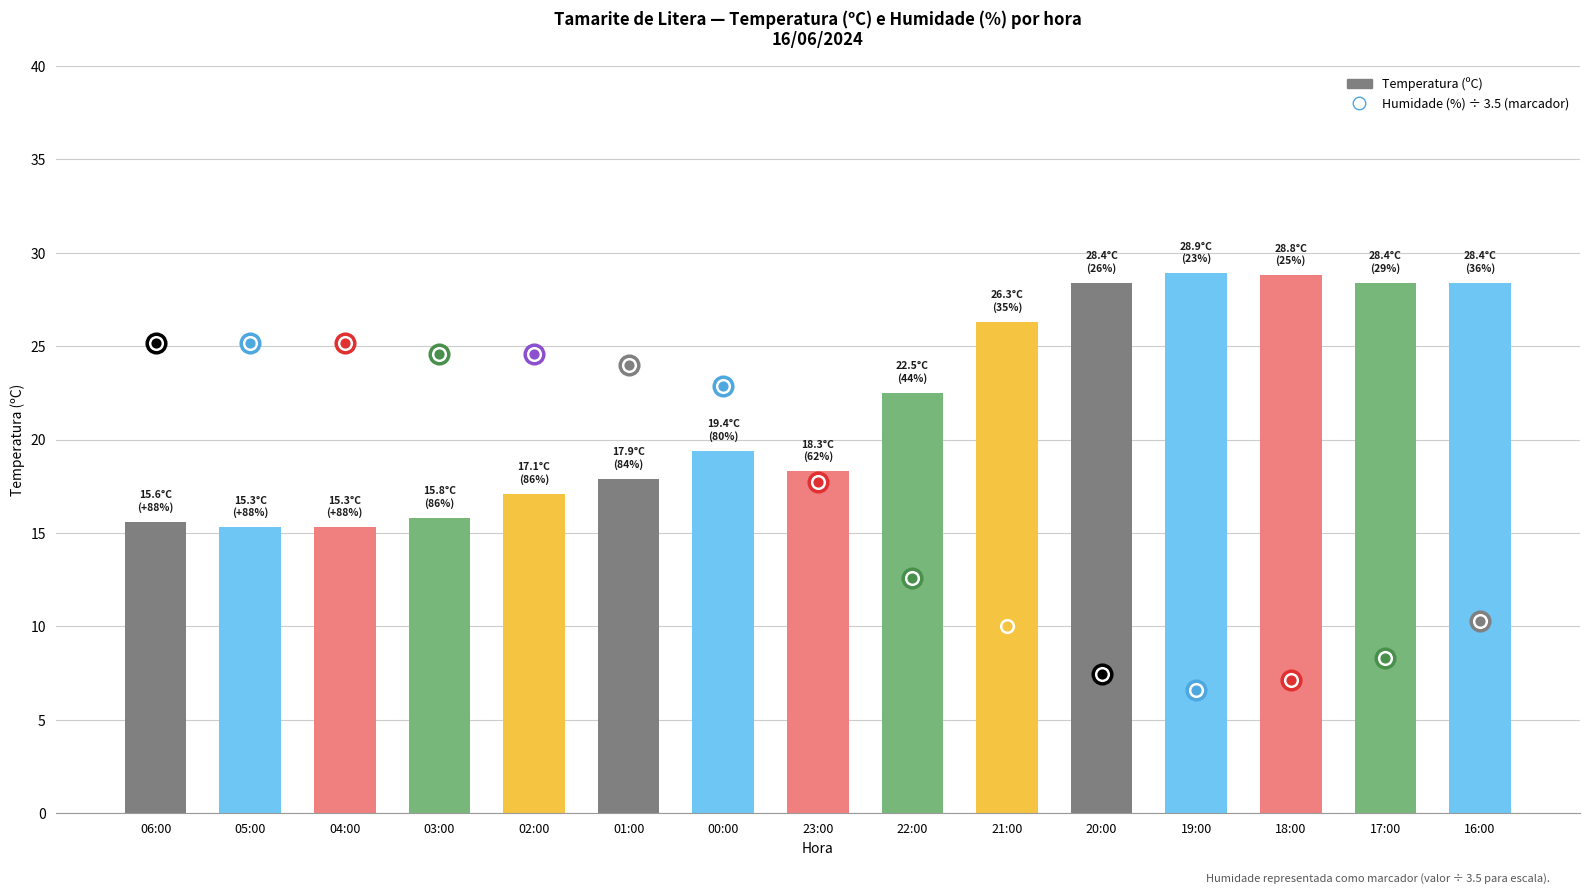

What is the change in value from 23:00 to 16:00?

+10.1